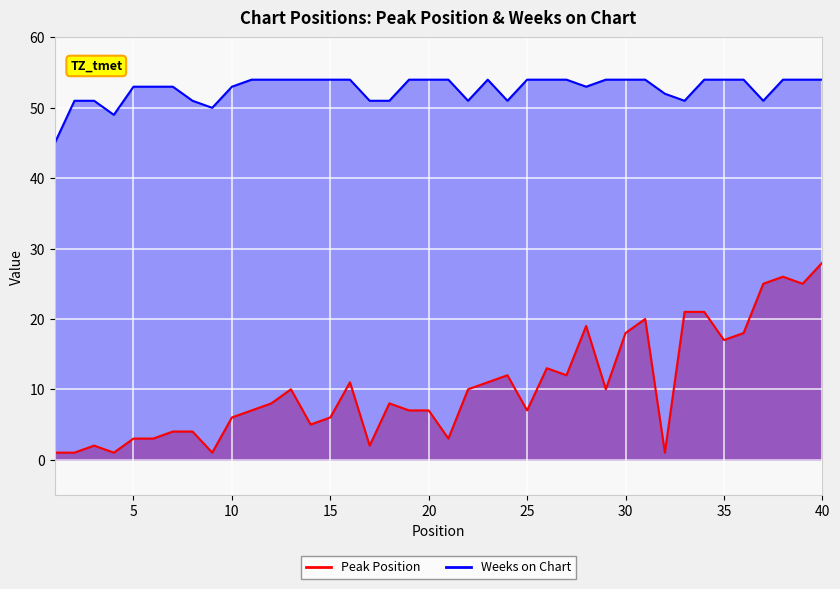

What is the sum of the Peak Position values at 31 and 24?

32